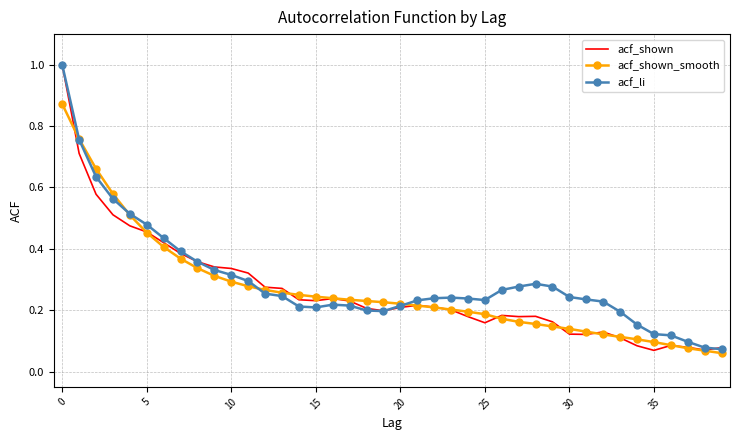

What are all the series names shown in the legend?

acf_shown, acf_shown_smooth, acf_li